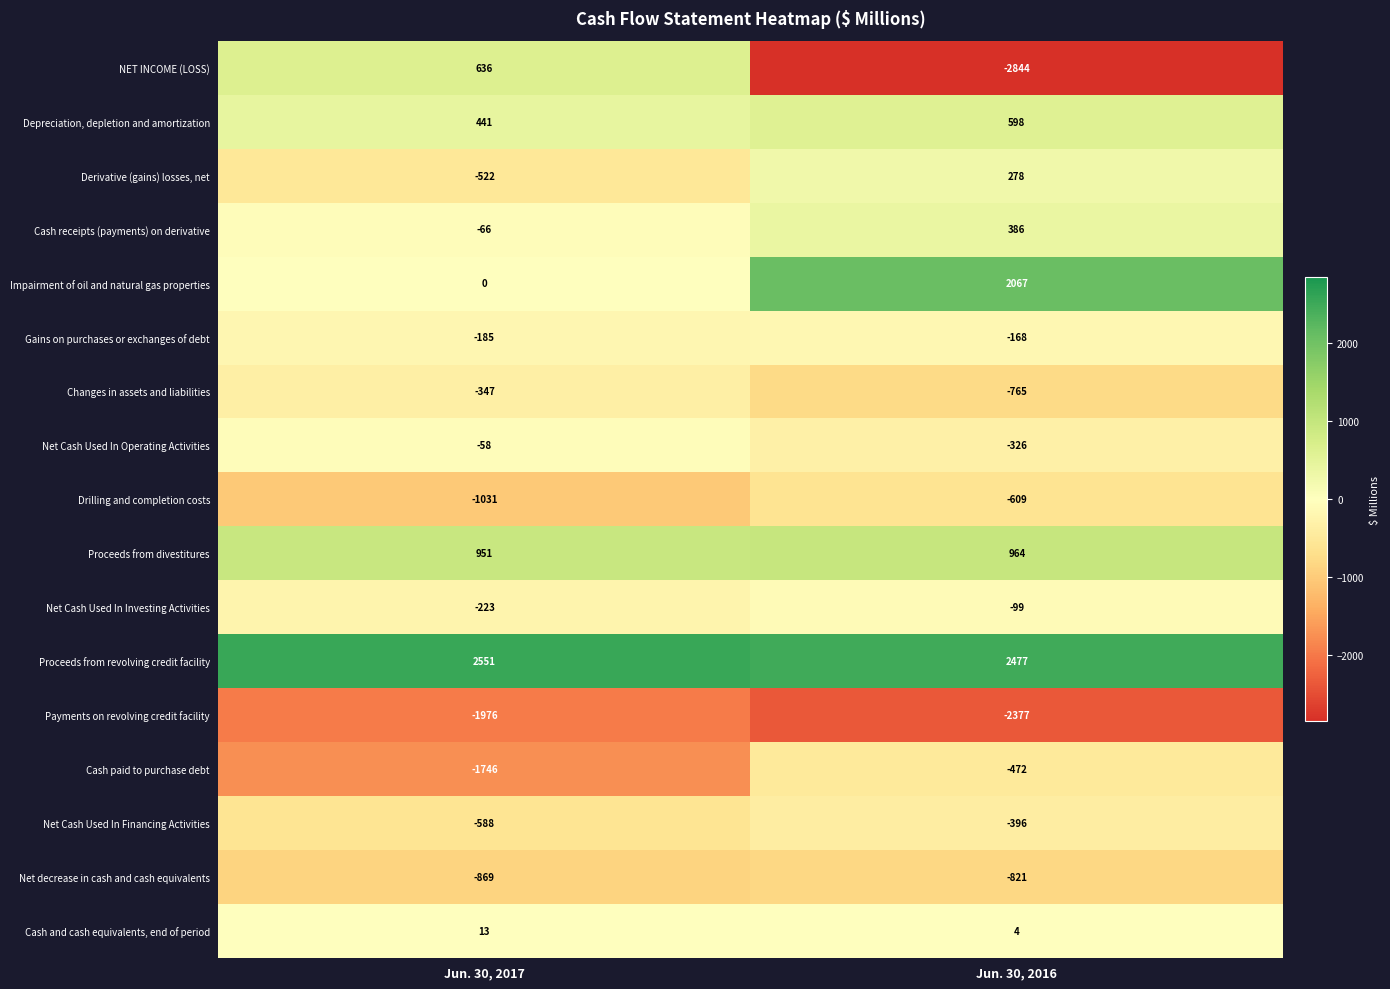

How many series are shown in this chart?

17